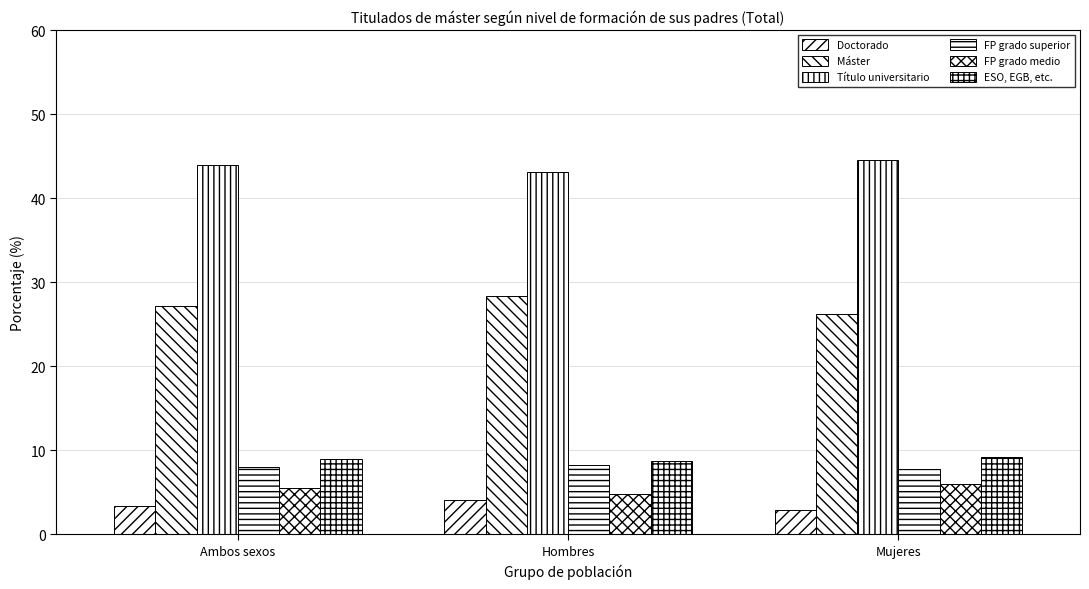

What is the maximum value for Título universitario?

44.6